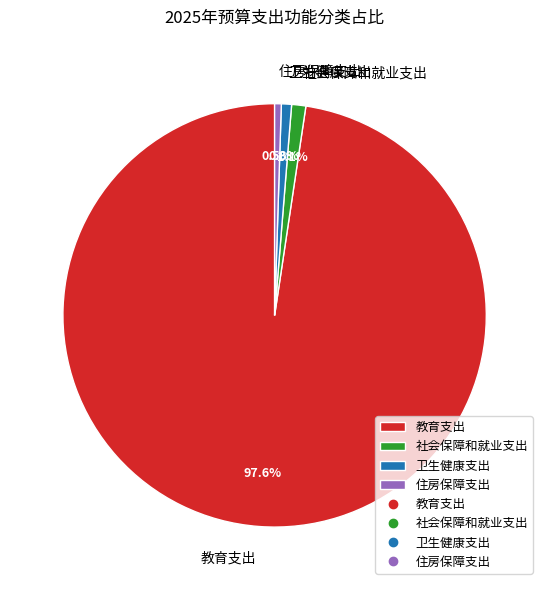

Combined, do 住房保障支出 and 卫生健康支出 account for over 50%?

No